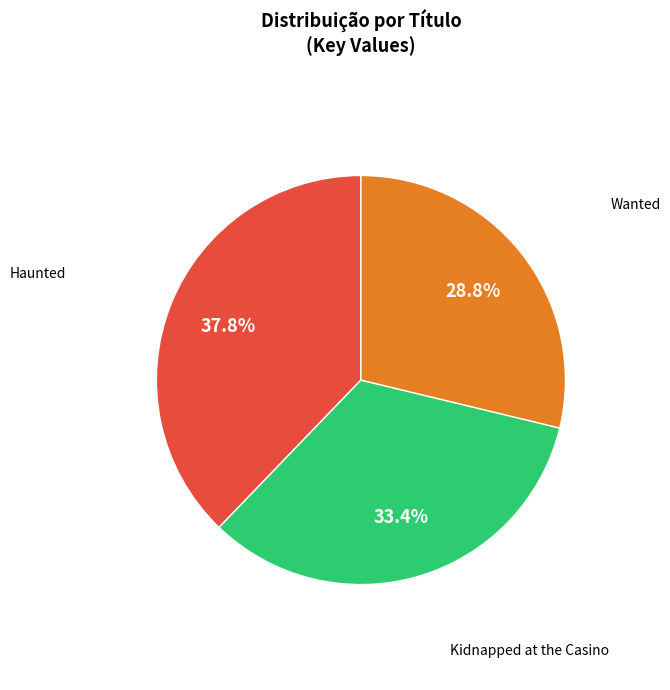

Is it true that Wanted is 20% of the pie?

False